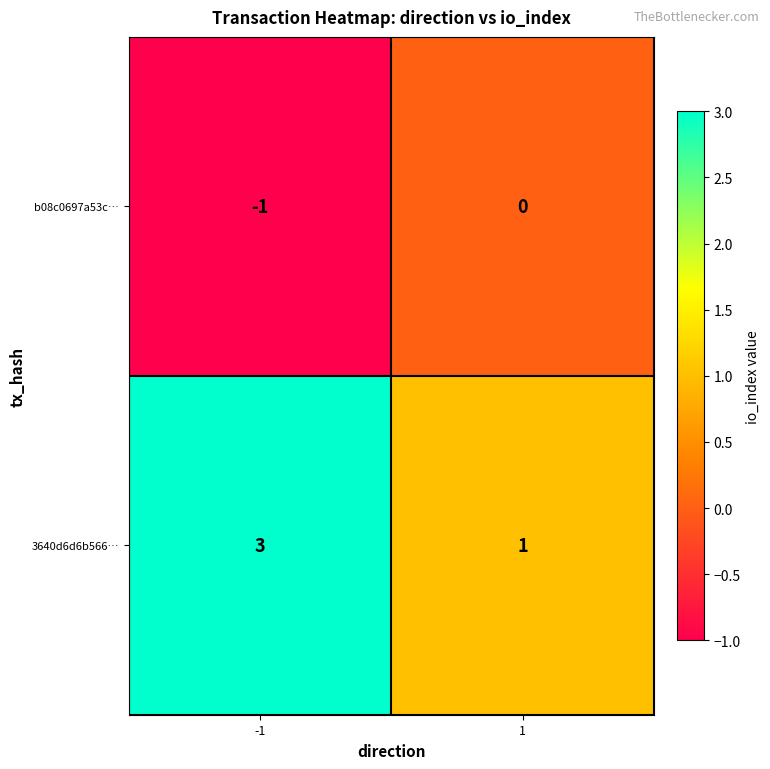

Which series has the largest total across all categories?

3640d6d6b566…